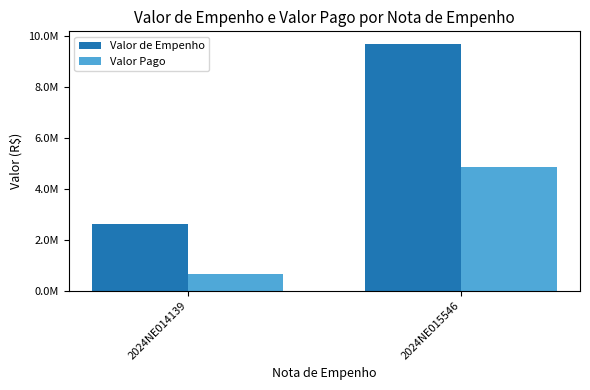

At which label does Valor de Empenho reach its peak?

2024NE015546